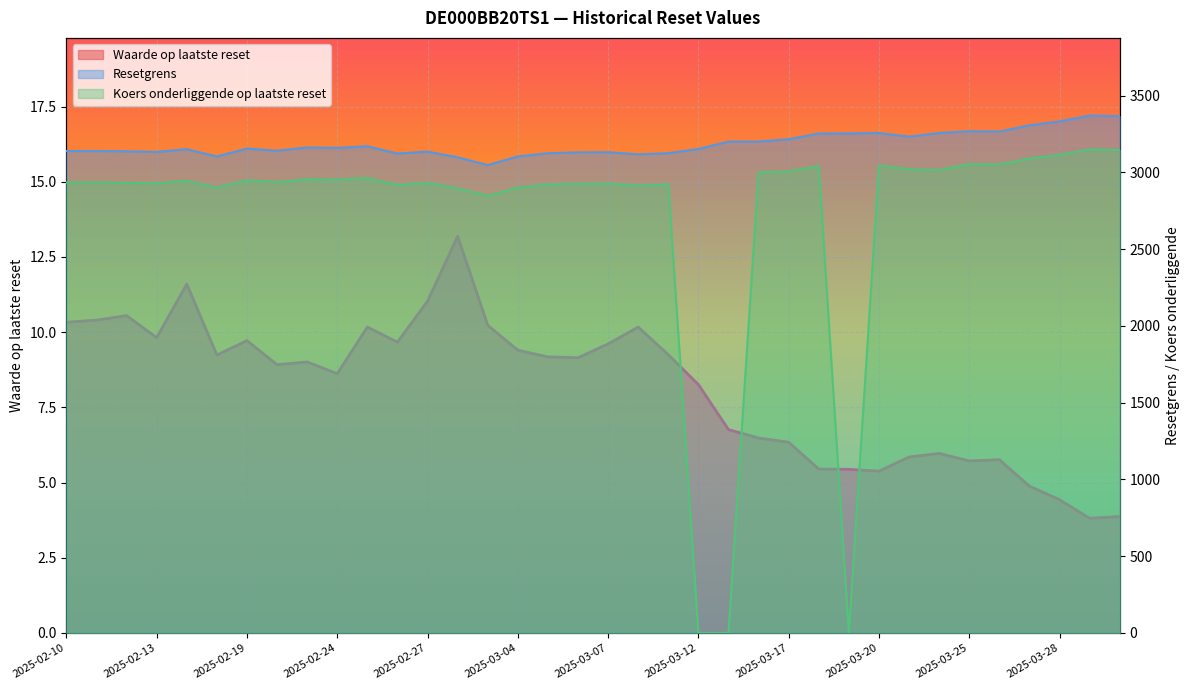

Is the value of Waarde op laatste reset at 2025-02-10 greater than the value of Resetgrens at 2025-03-25?

No